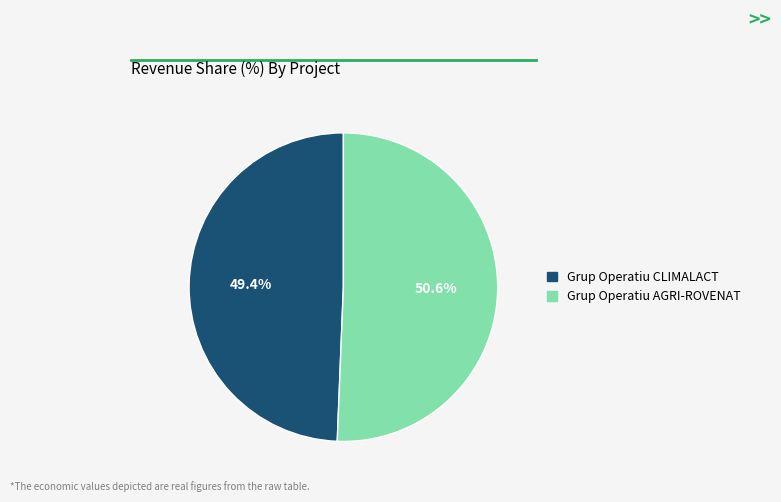

What is the largest slice in the pie chart?

Grup Operatiu AGRI-ROVENAT